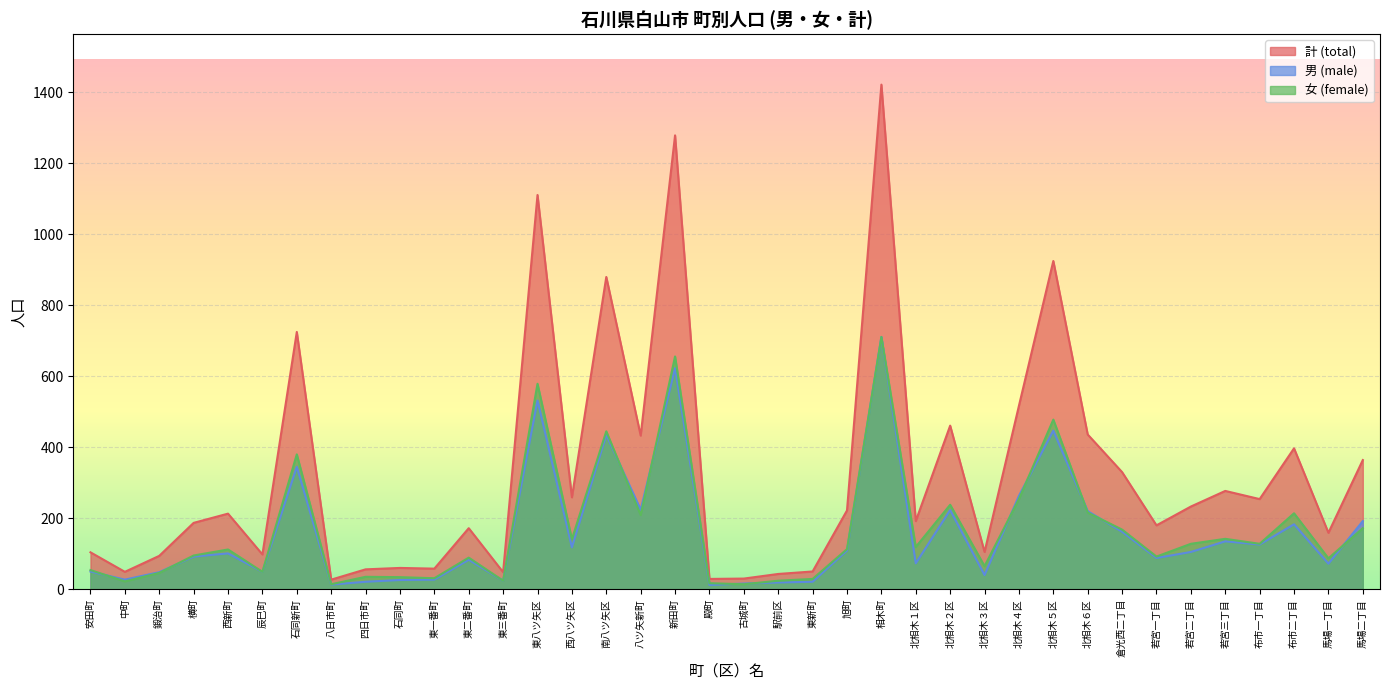

True or false: 男 (male) and 計 (total) cross at least once.

False